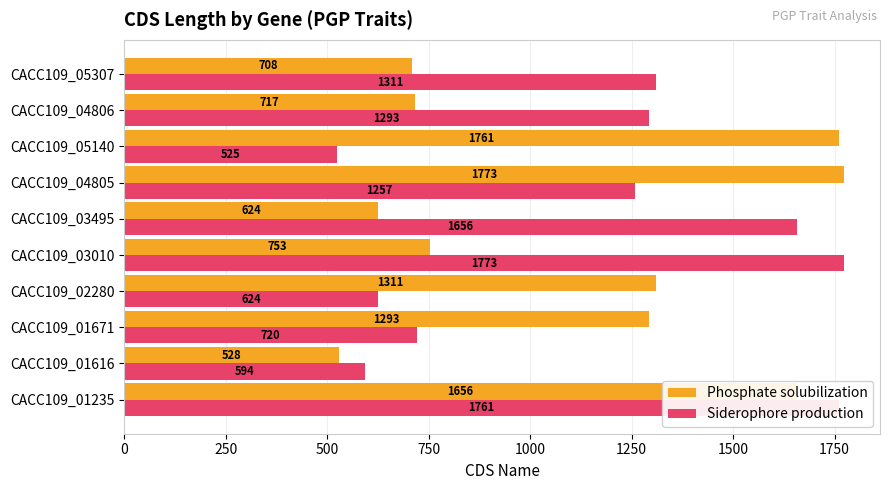

Which series has the largest total across all categories?

Siderophore production